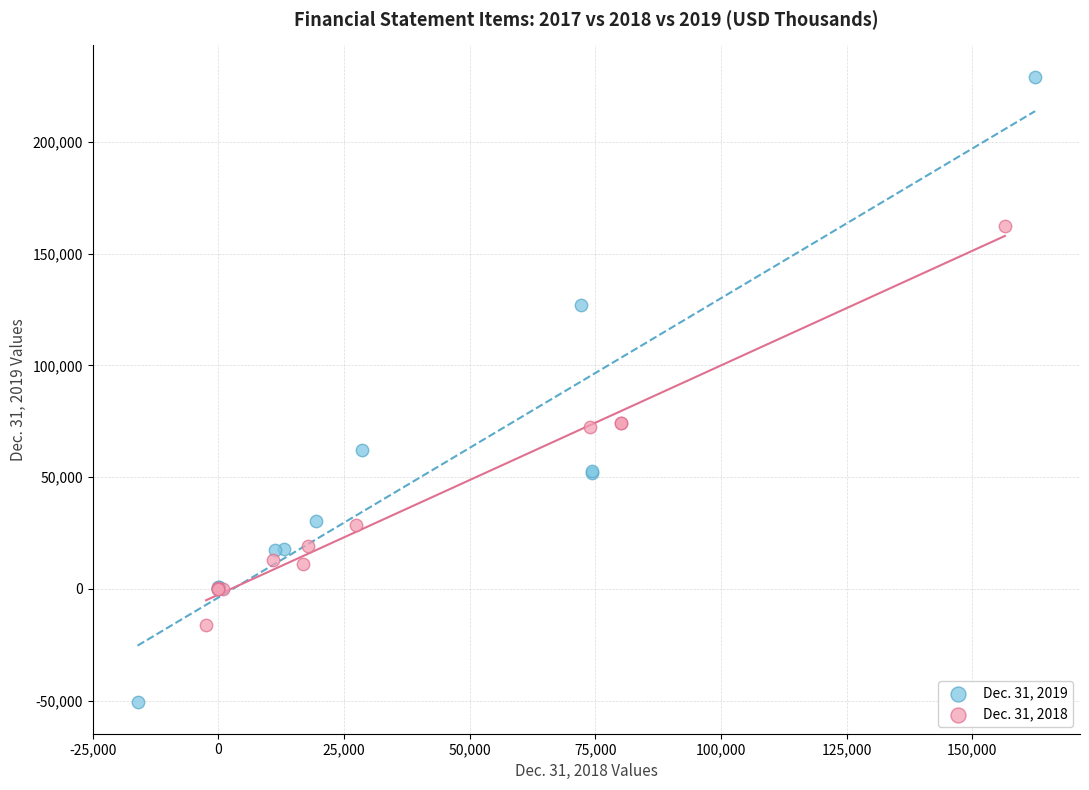

Which series has the largest Y range (max minus min)?

Dec. 31, 2019